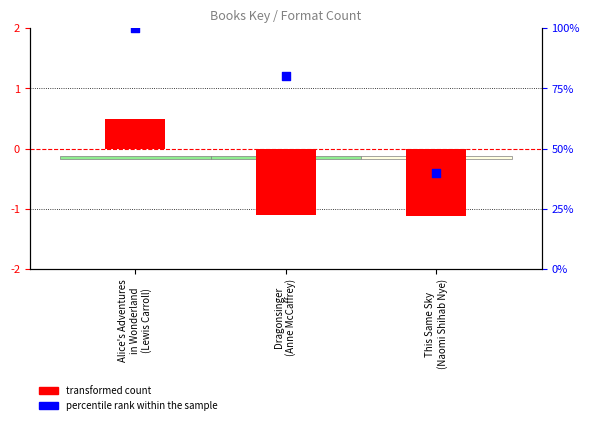

Which series has the largest total across all categories?

percentile rank within the sample (format count)